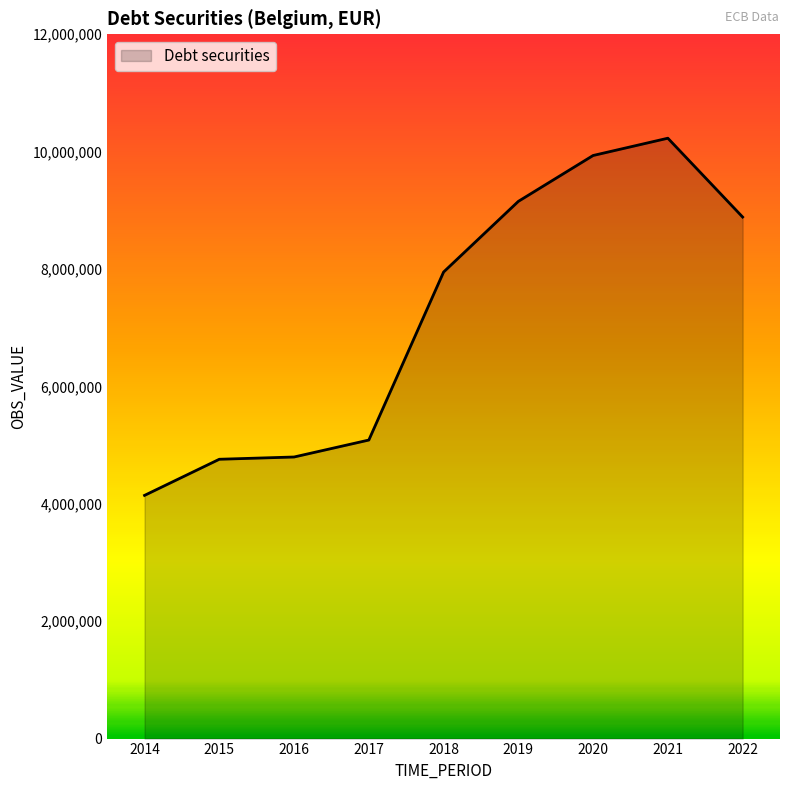

The chart shows a value of 4507031 at 2018. True or false?

False